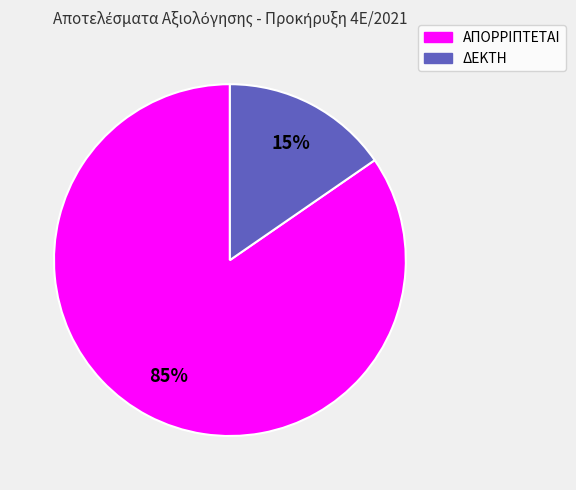

To the nearest percent, what is the average slice percentage?

50%